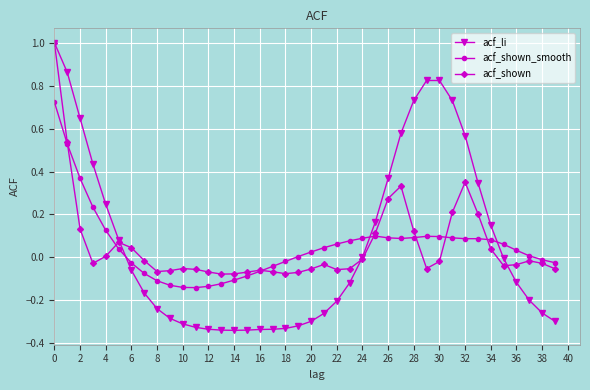

What is the highest value of the acf_li series?

1.0